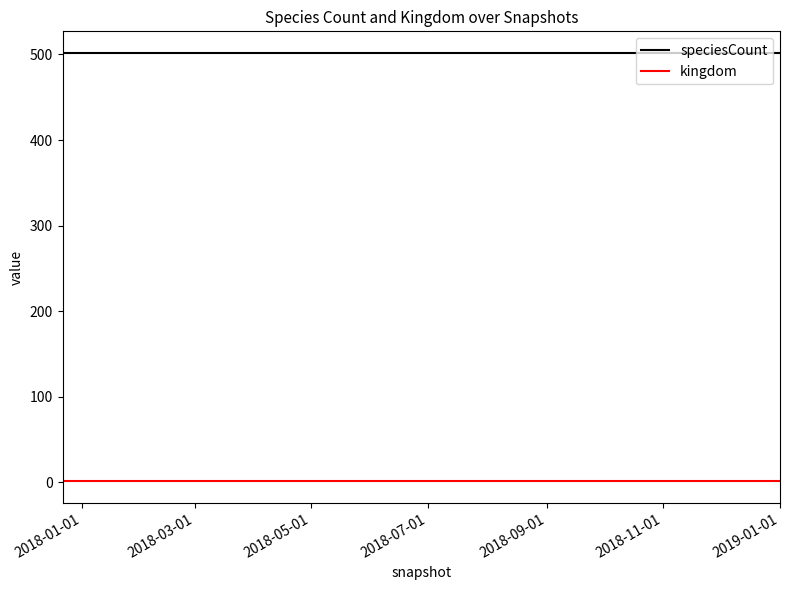

At how many categories does at least one series exceed 459?

5